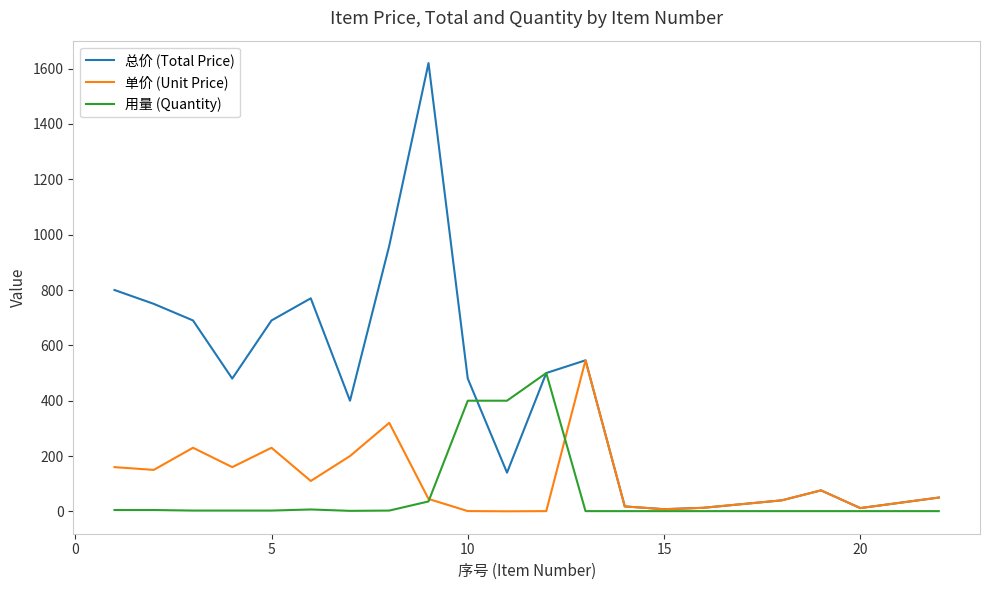

Which series has the largest total across all categories?

总价 (Total Price)